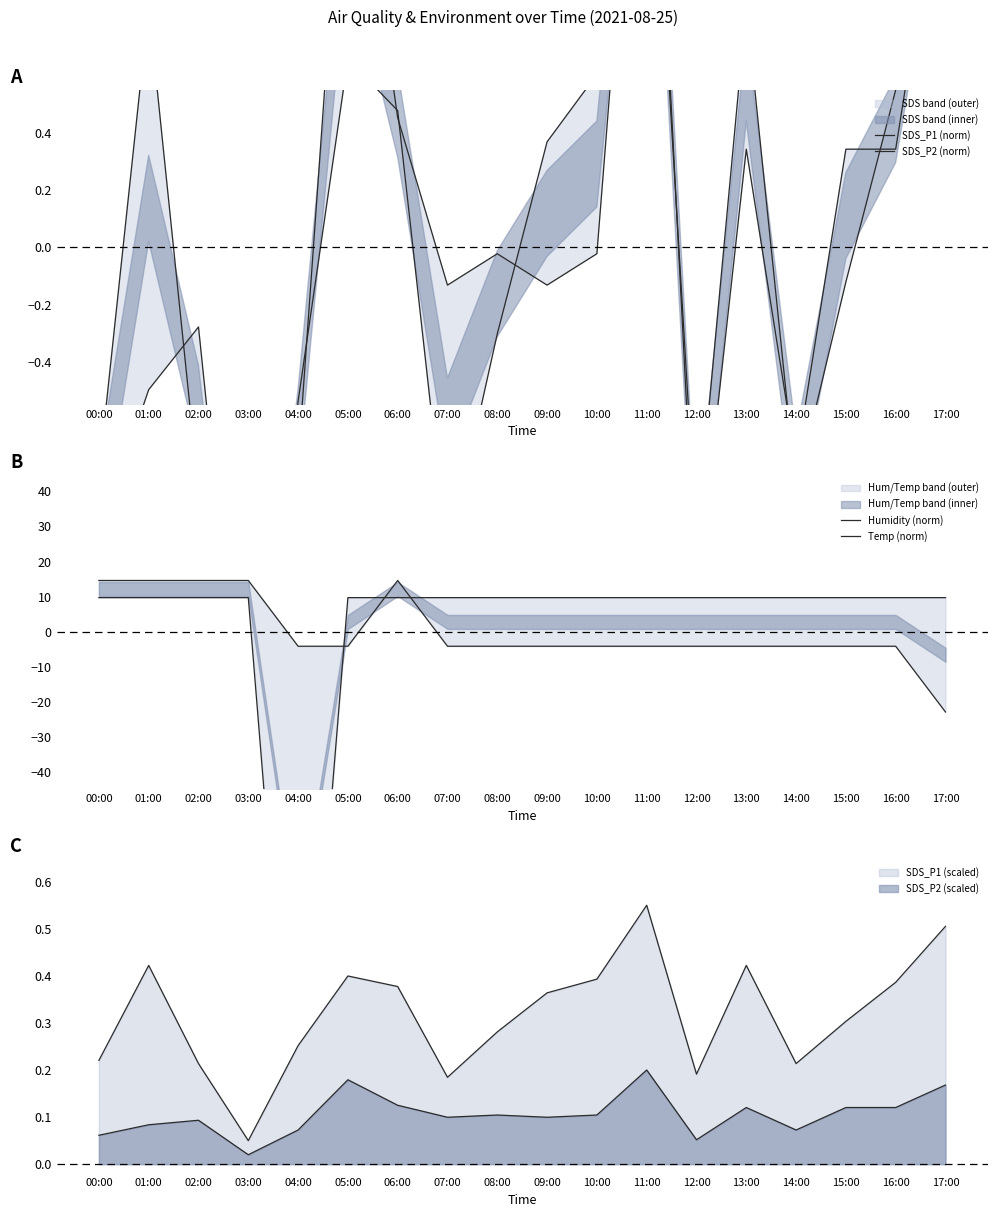

How many lines are shown in the chart?

4